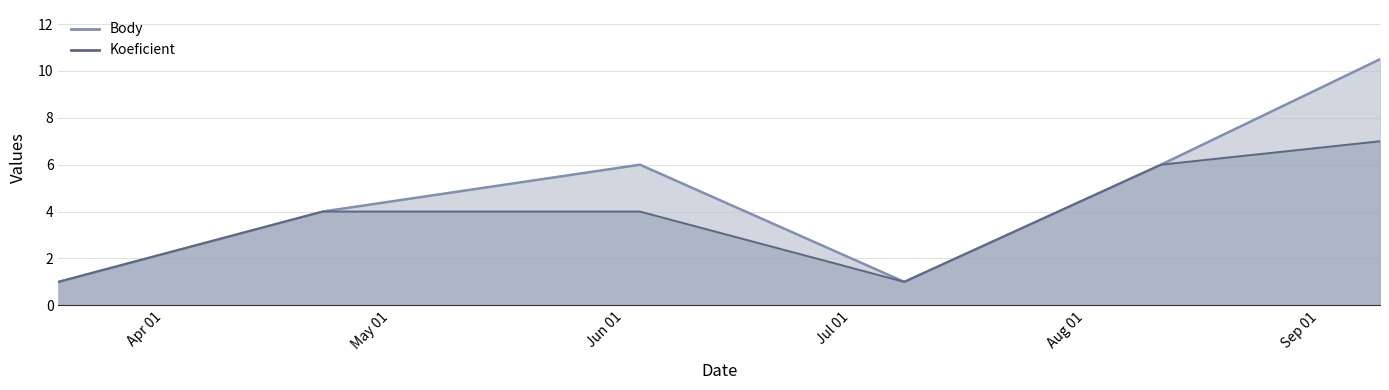

At how many categories does at least one series exceed 2?

4